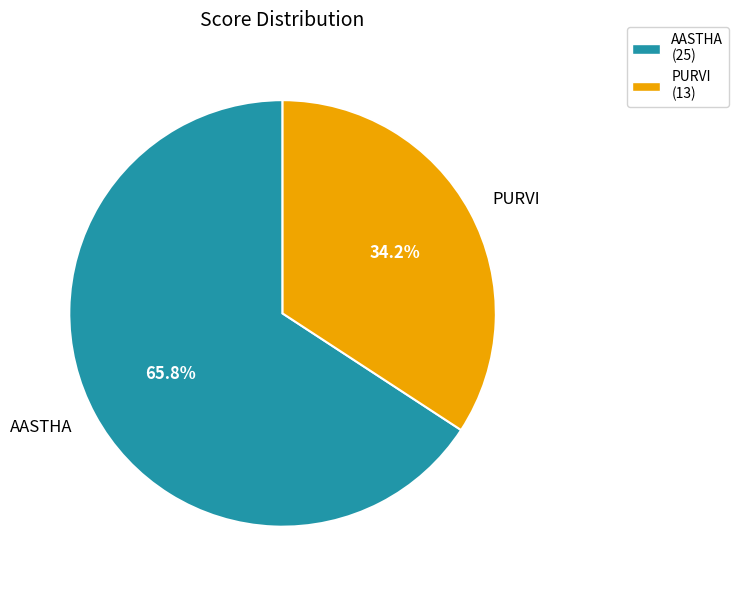

Is it true that PURVI is 34% of the pie?

True